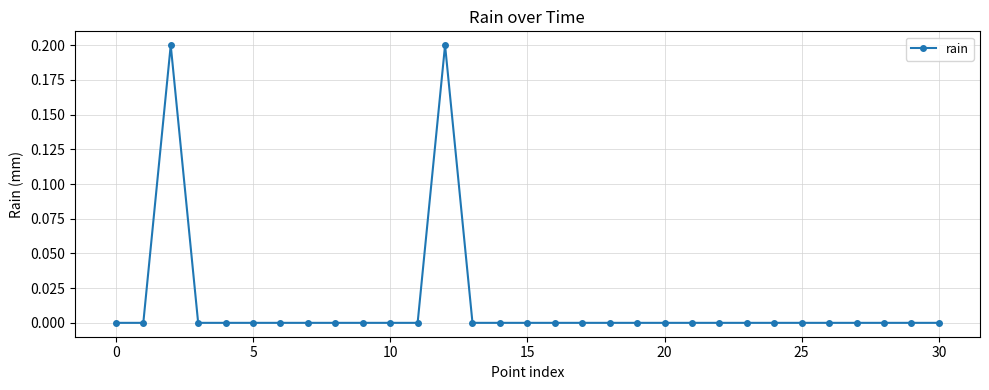

What is the sum of all values?

0.4